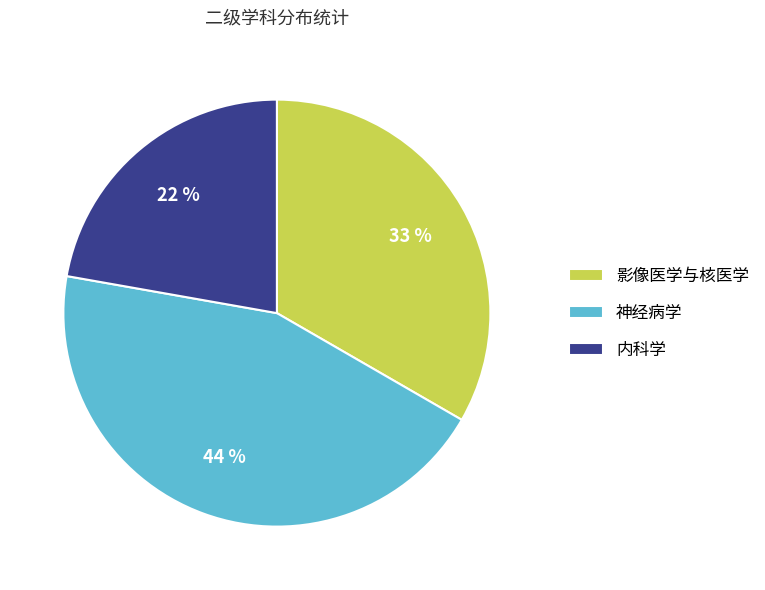

To the nearest percent, what is the combined percentage of 影像医学与核医学 and 内科学?

56%